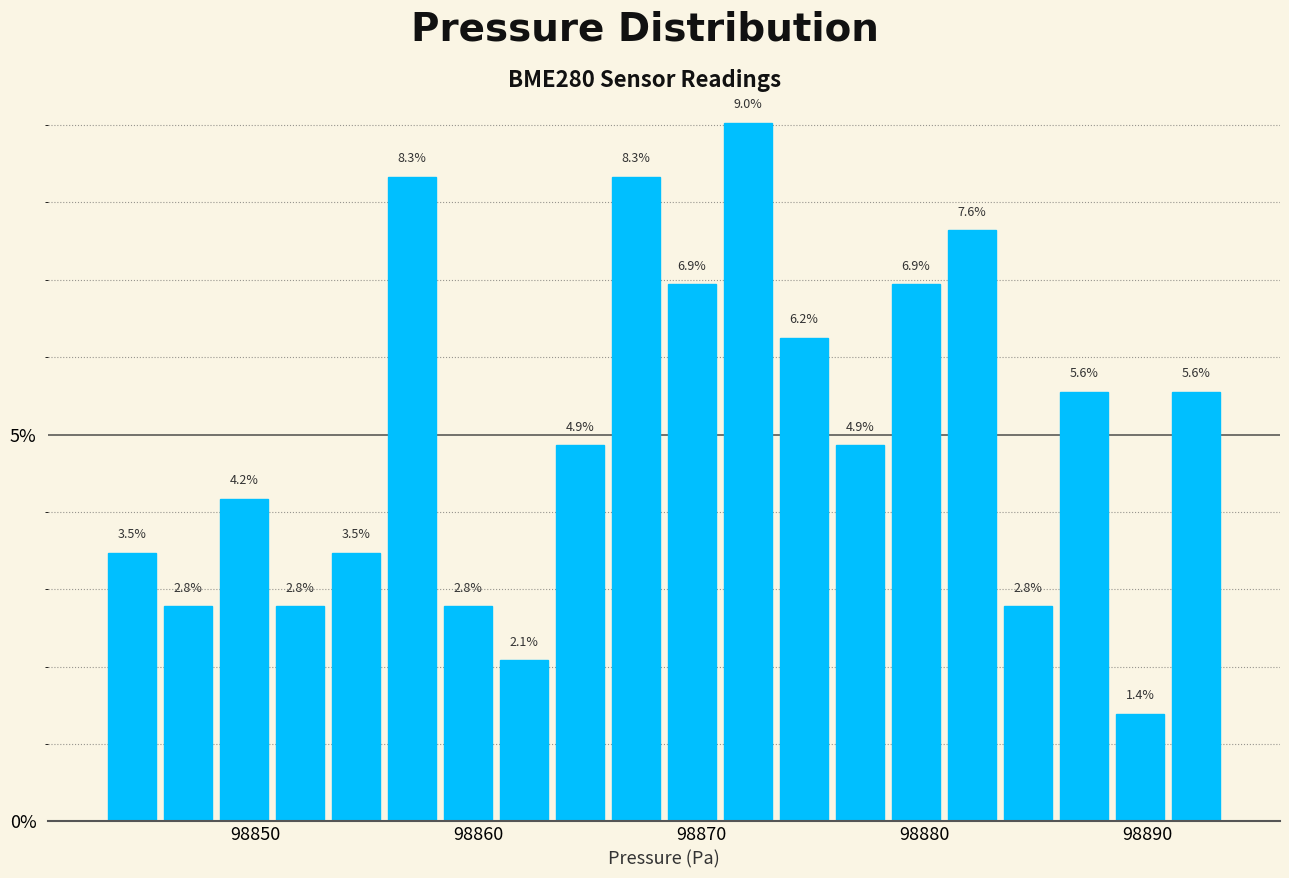

Around what value on the x-axis is the tallest bar? Give the approximate position of its centre, as read against the axis.

98872